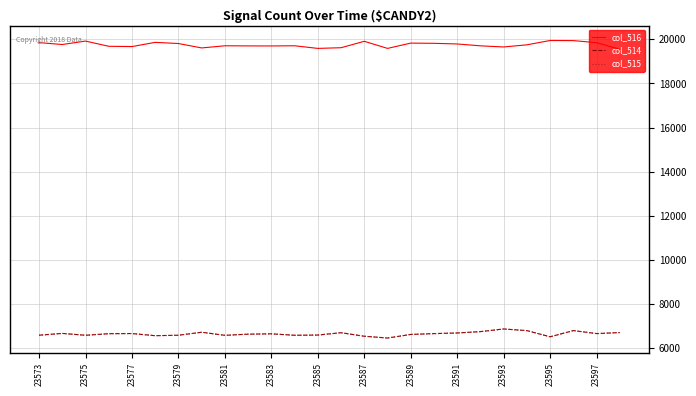

What is the smallest value displayed?

6461